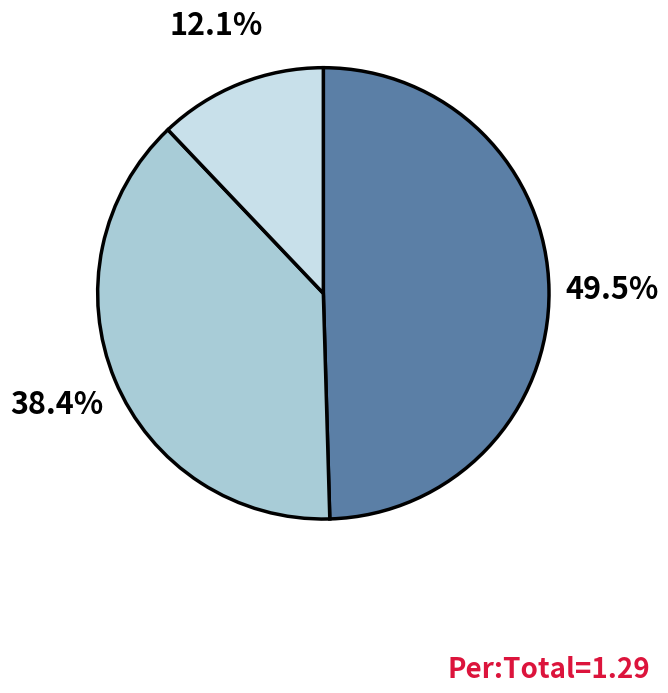

Does any single category account for the majority?

No